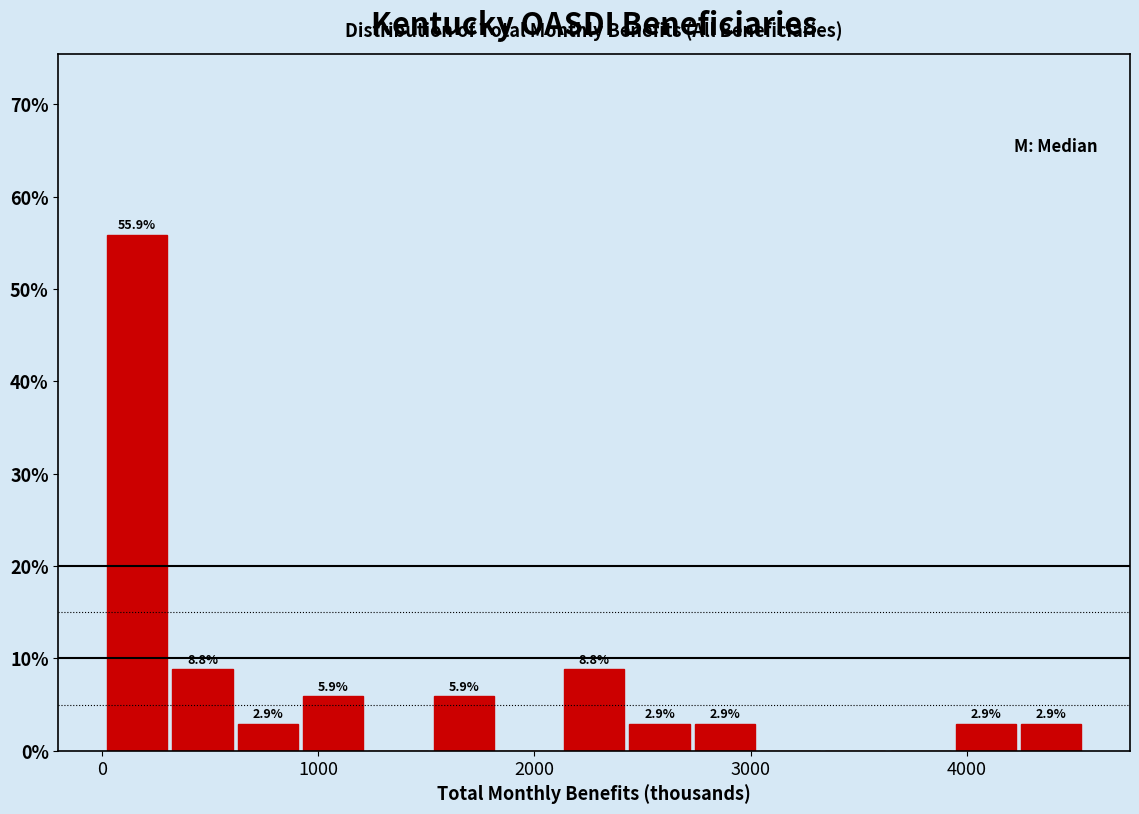

Around what value on the x-axis is the tallest bar? Give the approximate position of its centre, as read against the axis.

200